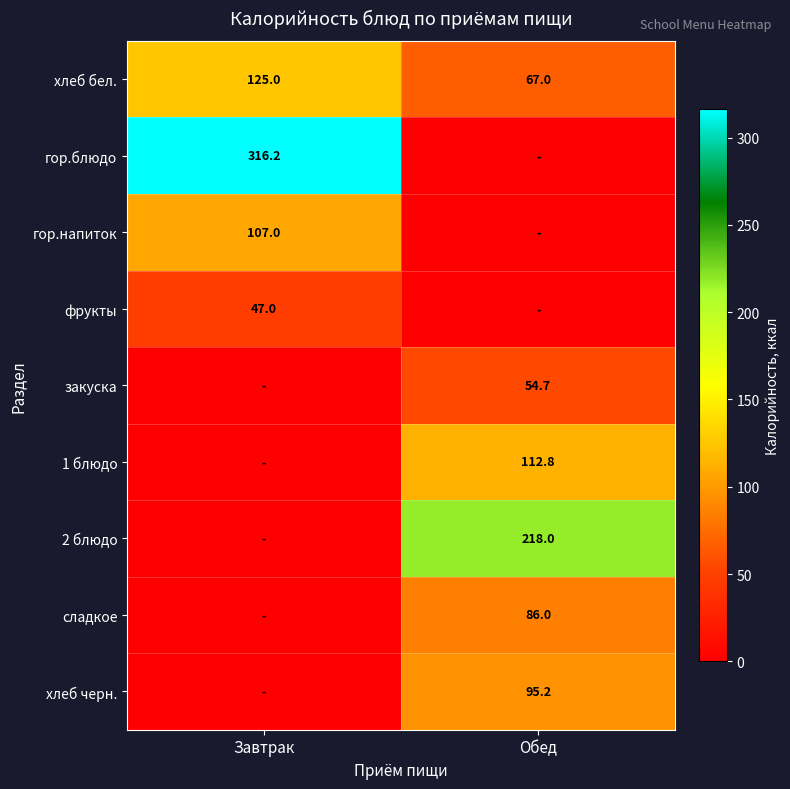

Is the value of сладкое at Обед greater than the value of гор.напиток at Завтрак?

No